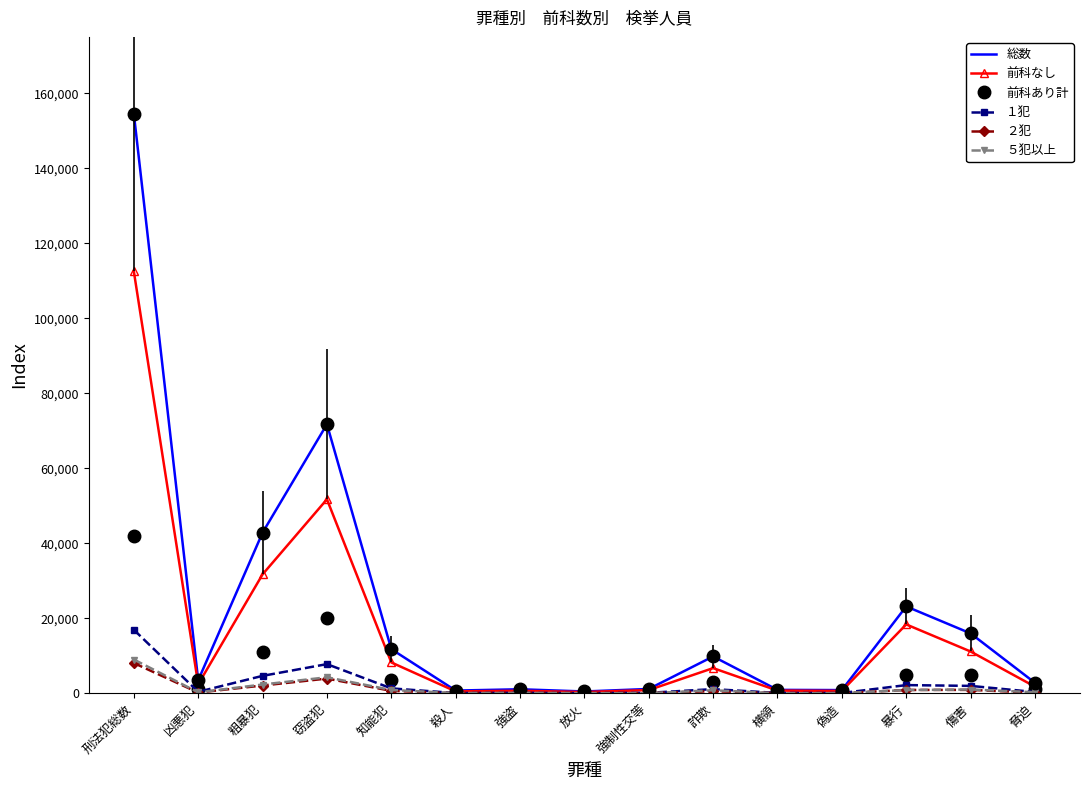

What is the highest value of the 前科なし series?

112477